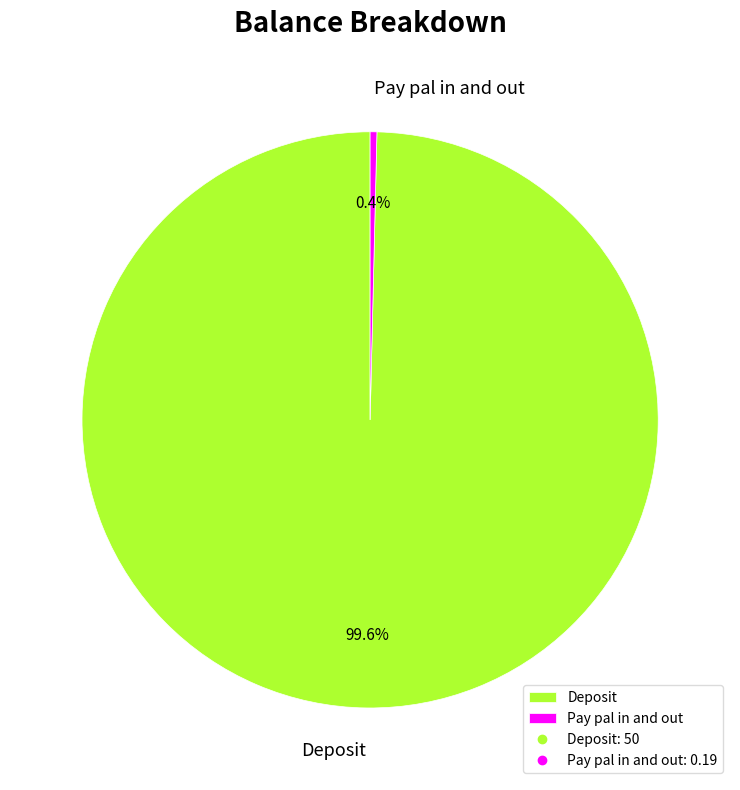

Combined, do Pay pal in and out and Deposit account for over 50%?

Yes